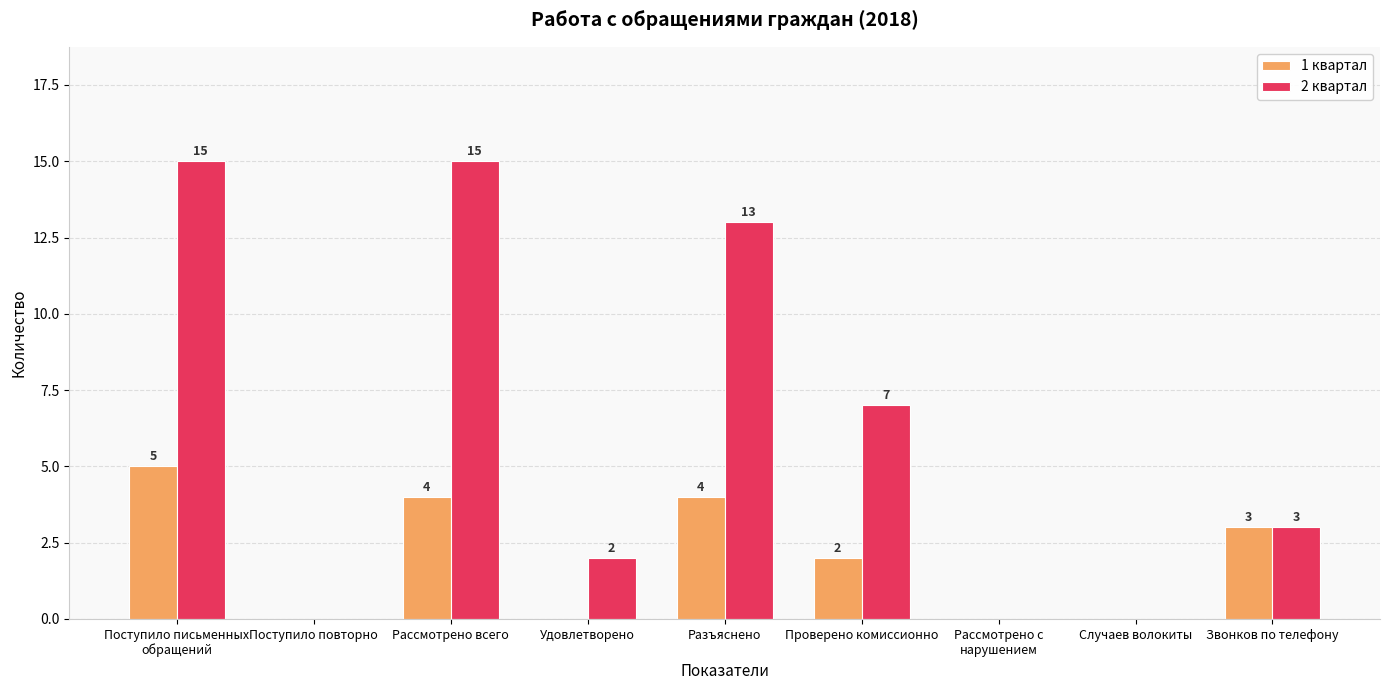

Between Удовлетворено and Разъяснено, which series saw the biggest shift?

2 квартал